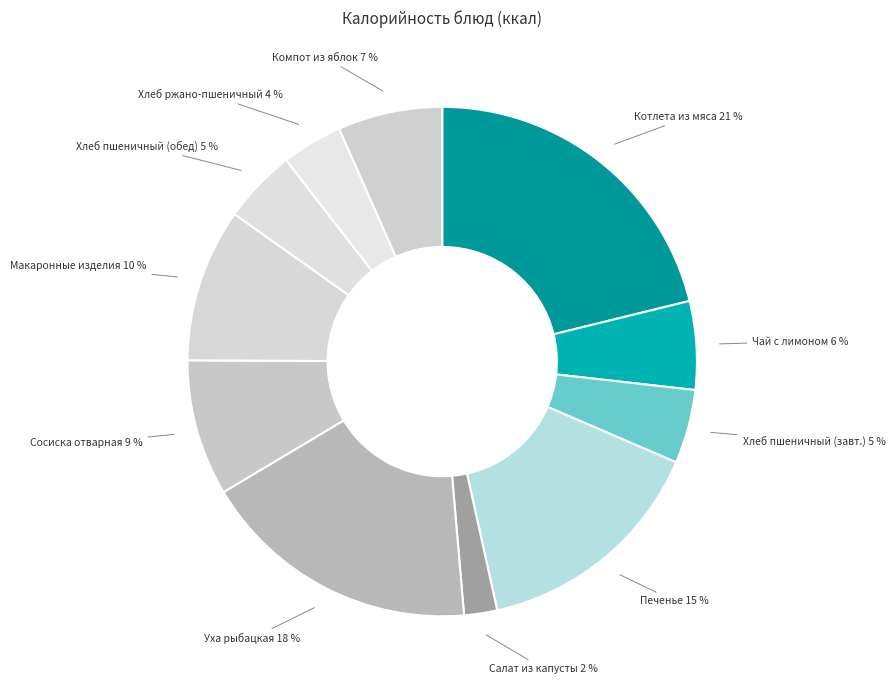

Count the number of slices in the pie.

11